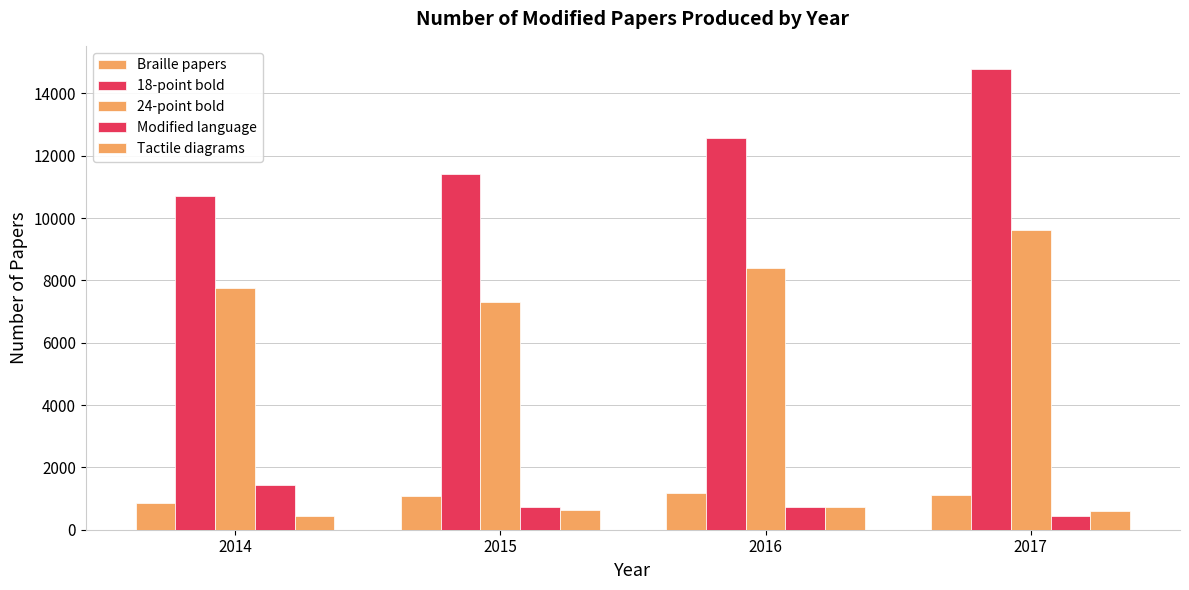

Reading right to left, extract all data points from this chart.

Braille papers: 1130	1185	1080	860
18-point bold: 14785	12570	11405	10720
24-point bold: 9625	8410	7320	7745
Modified language: 430	725	740	1440
Tactile diagrams: 595	720	630	435